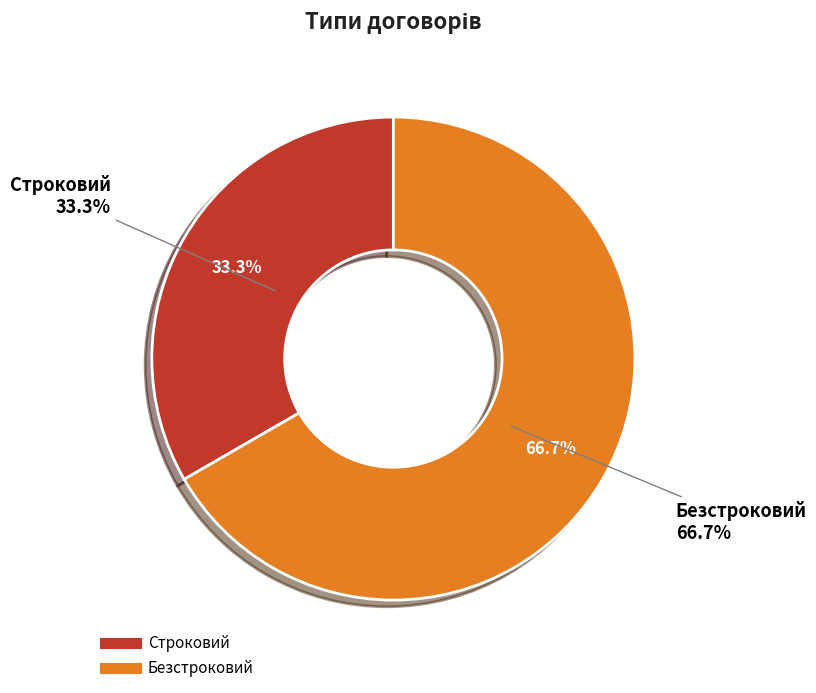

To the nearest percent, what portion does Безстроковий represent?

67%